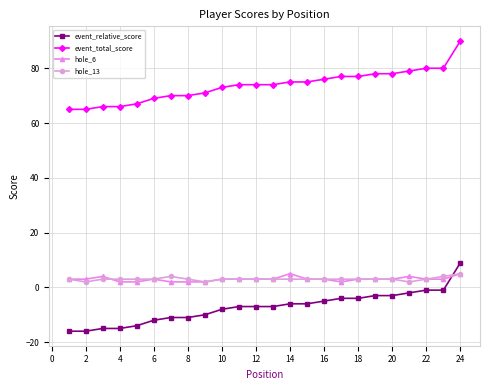

What is the maximum value shown in the chart?

90